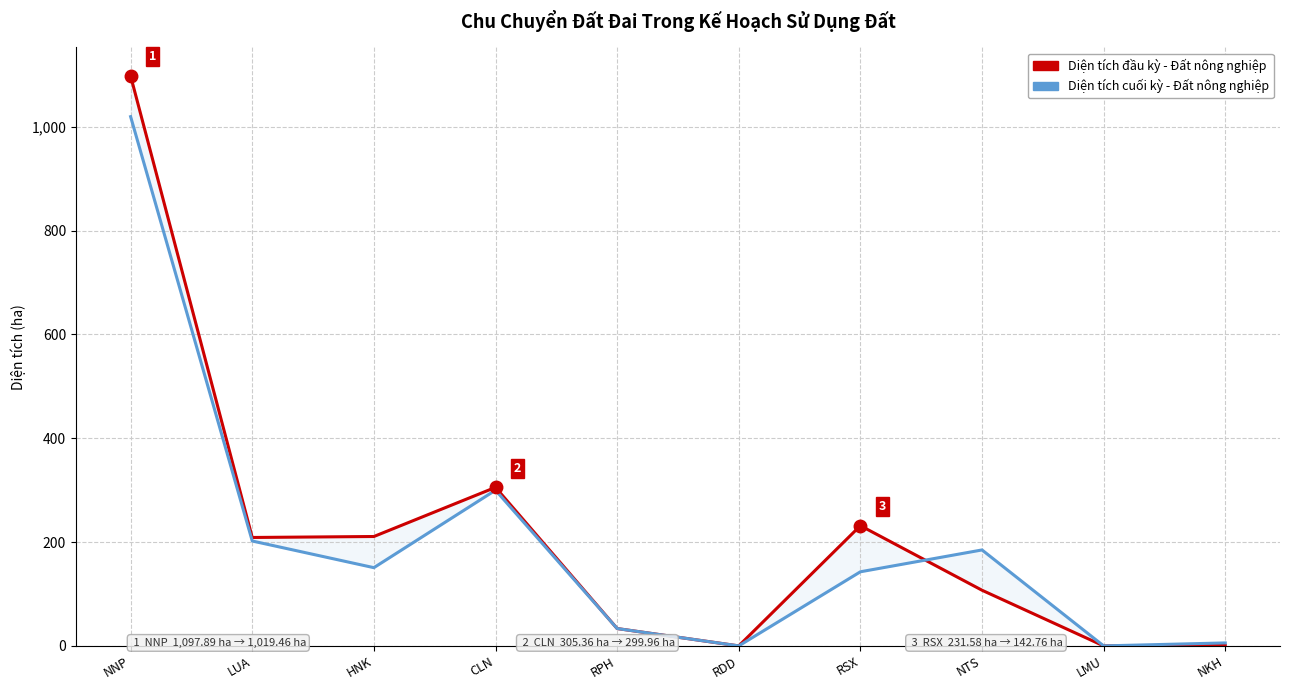

Is the value of Diện tích đầu kỳ - Đất nông nghiệp at NKH greater than the value of Diện tích cuối kỳ - Đất nông nghiệp at LMU?

Yes